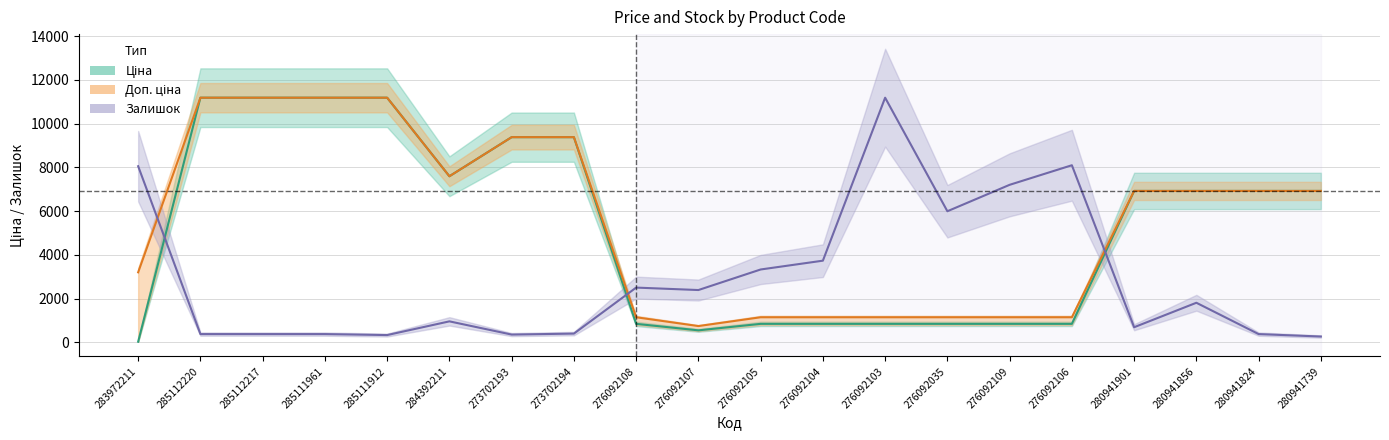

How many categories are shown in the chart?

20